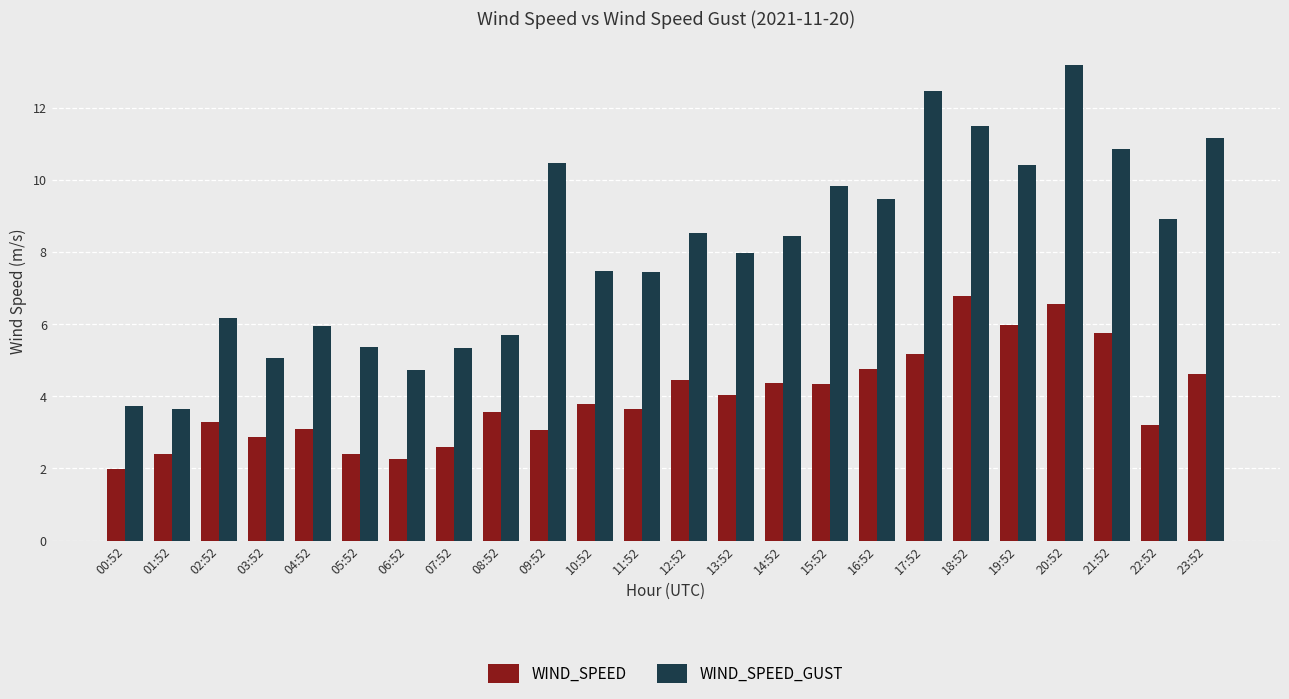

True or false: WIND_SPEED has a value of 4.4 at 12:52.

True